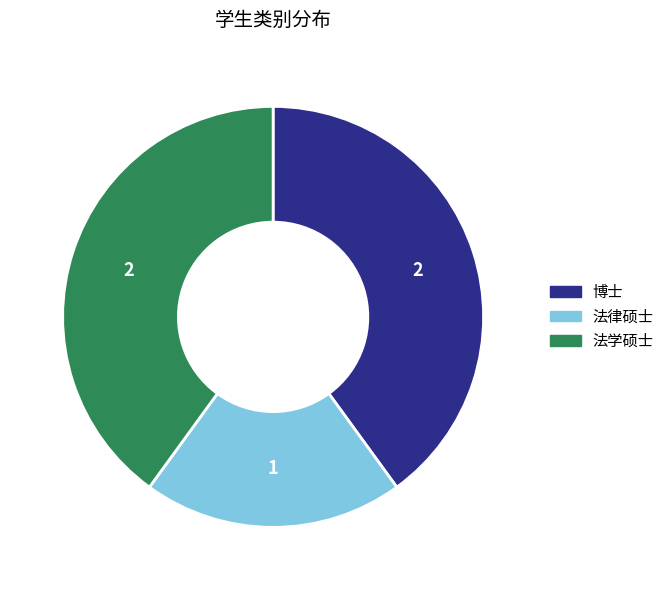

Is it true that 博士 is 52% of the pie?

False